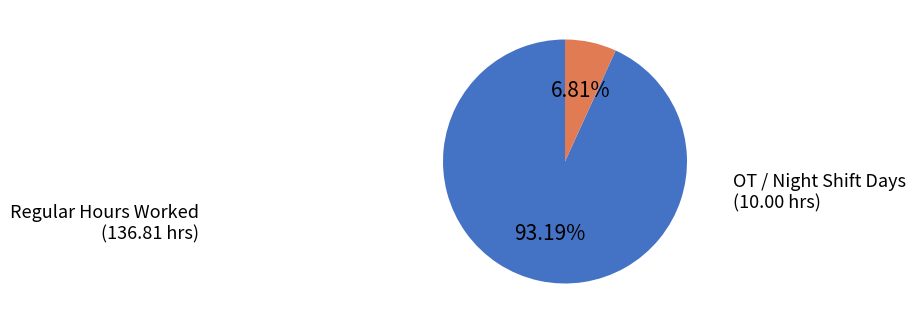

Does any single category account for the majority?

Yes